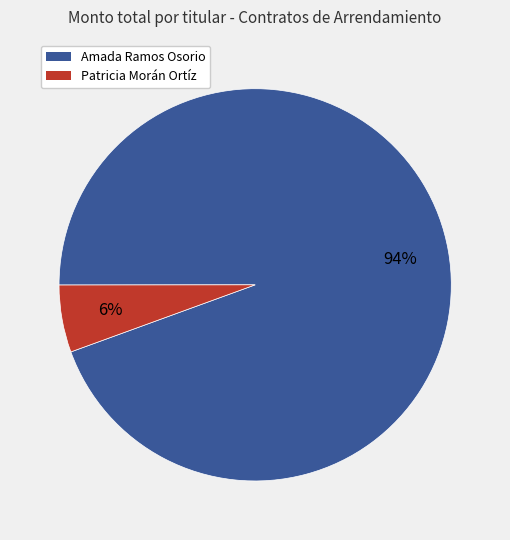

Does any single category account for the majority?

Yes